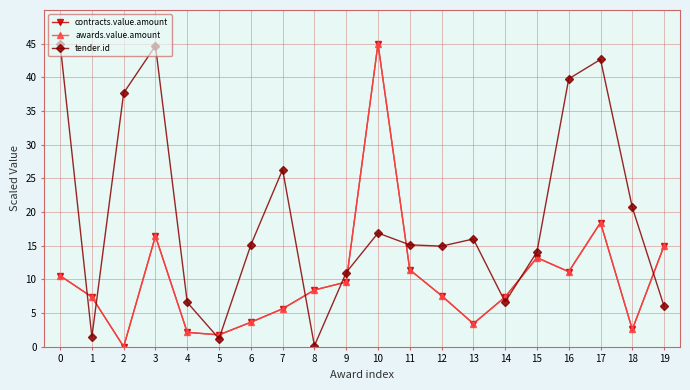

Where is the first local minimum for contracts.value.amount?

2